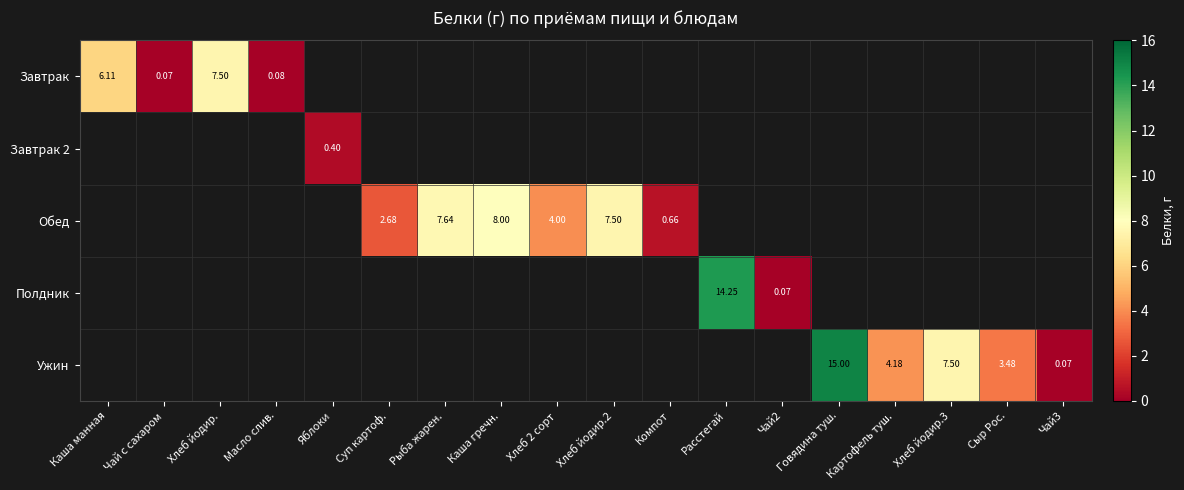

At Чай с сахаром, list the series in order from largest to smallest.

Завтрак, Завтрак 2, Обед, Полдник, Ужин